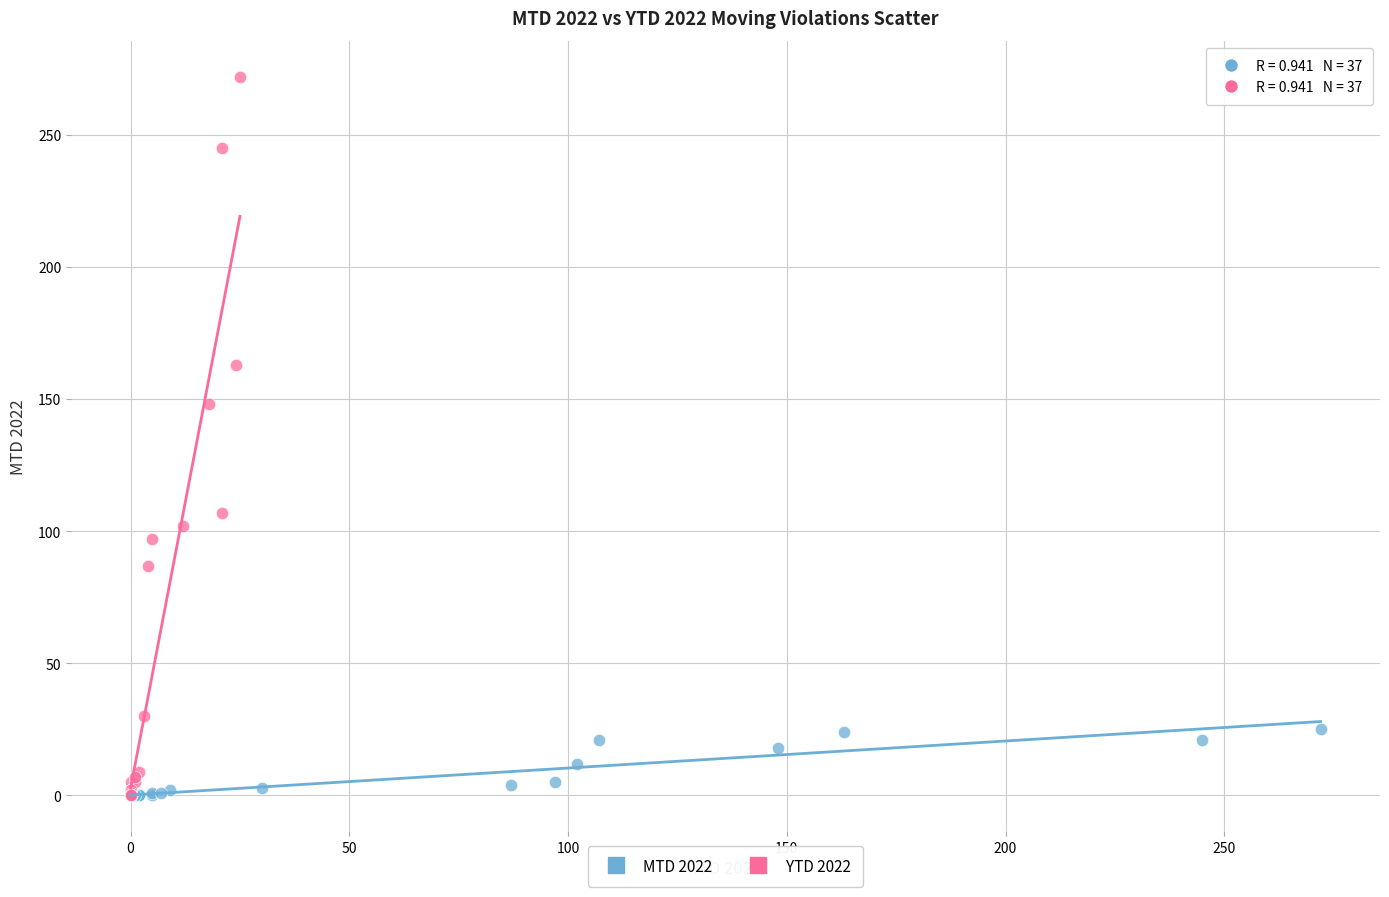

Which series contains the highest Y value?

YTD 2022